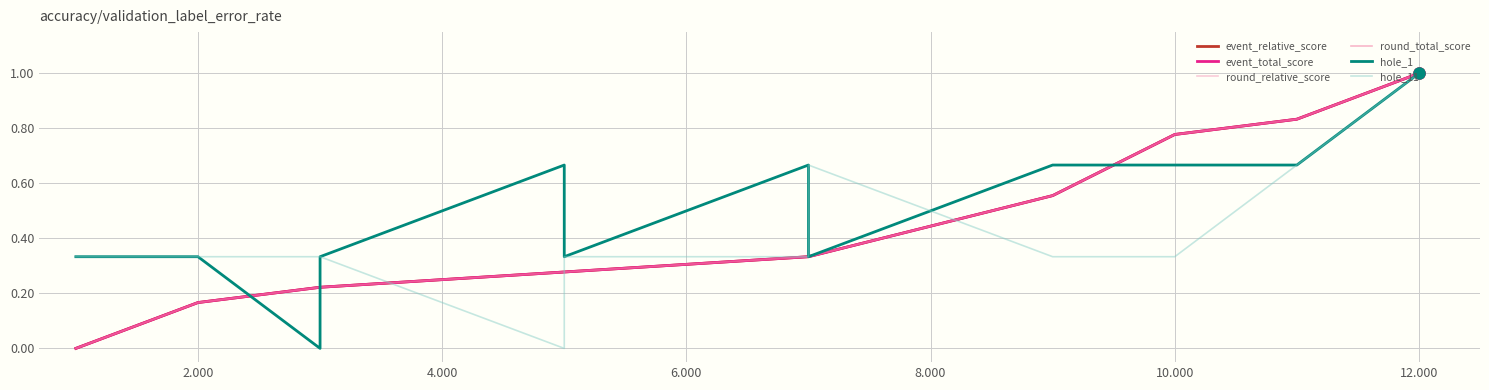

Is the value of round_relative_score at 8.000 greater than the value of event_relative_score at 8.000?

No